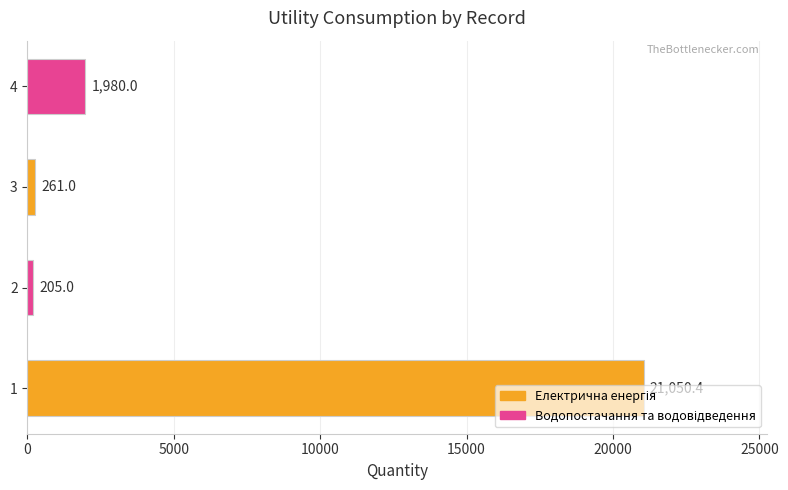

How many series are shown in this chart?

1